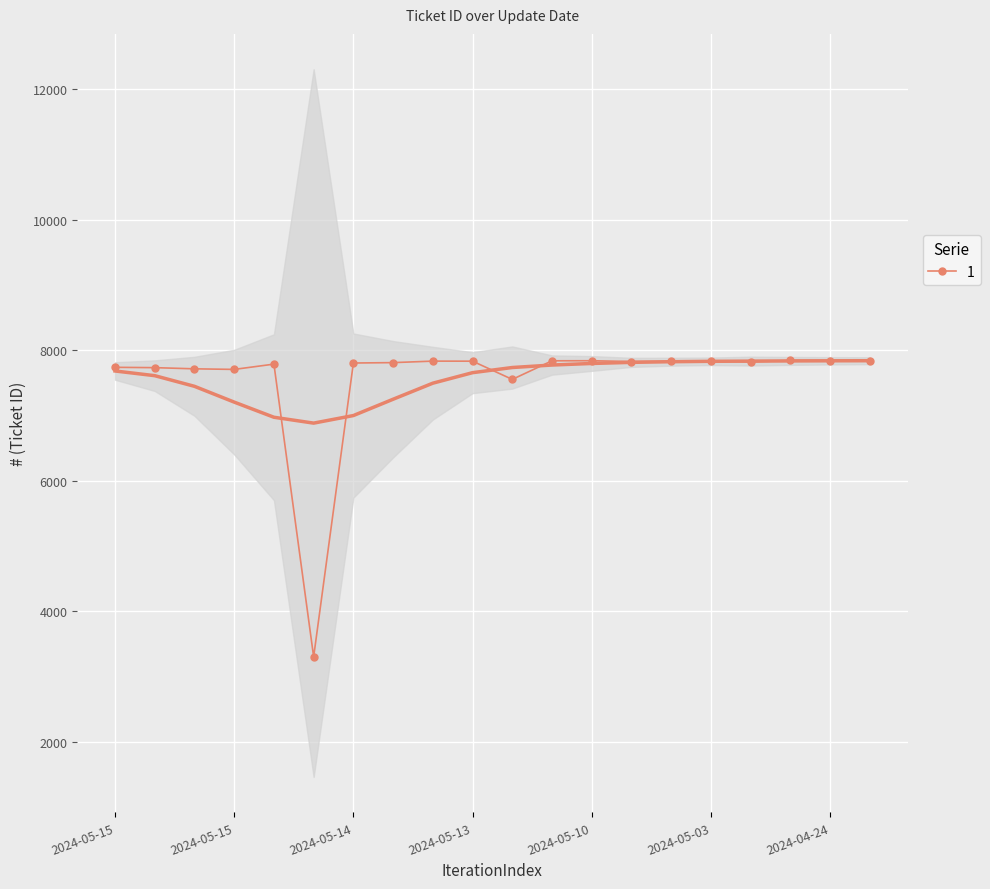

True or false: the data shows 4078 at 2024-05-14.

False